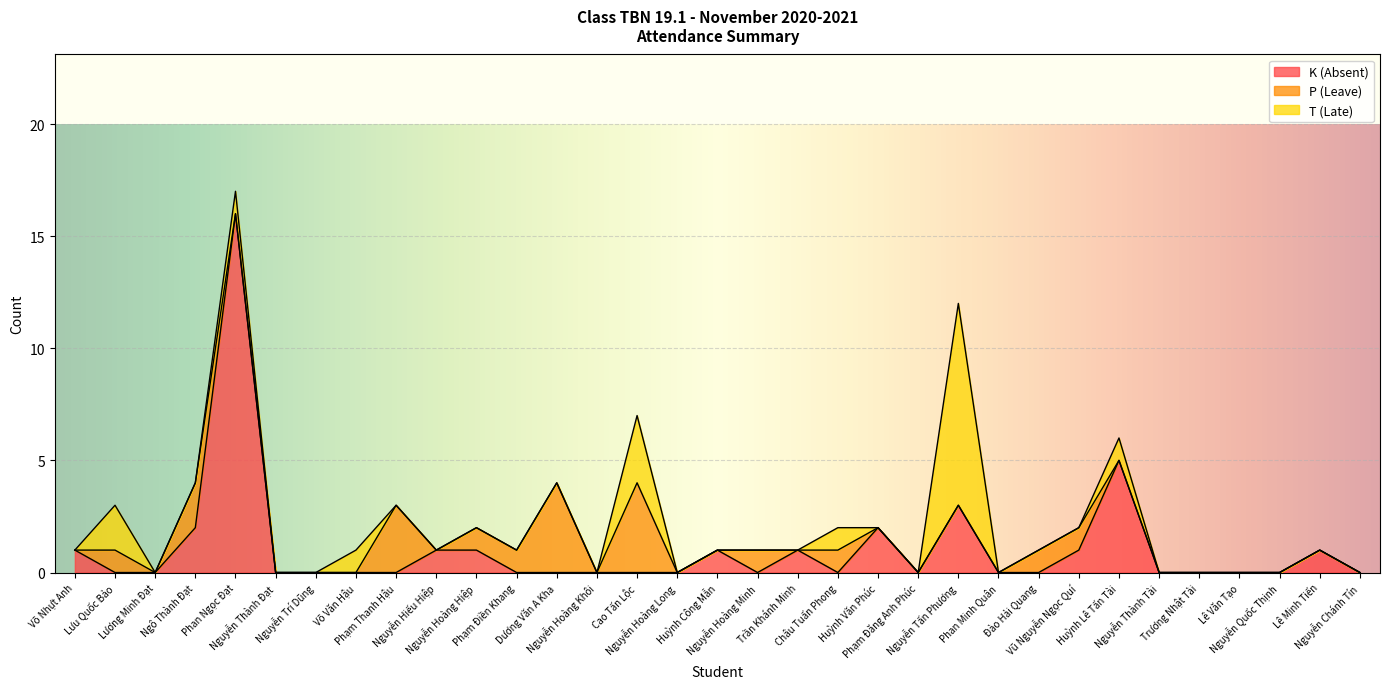

What is the label of the 32nd point from the right?

Lưu Quốc Bảo